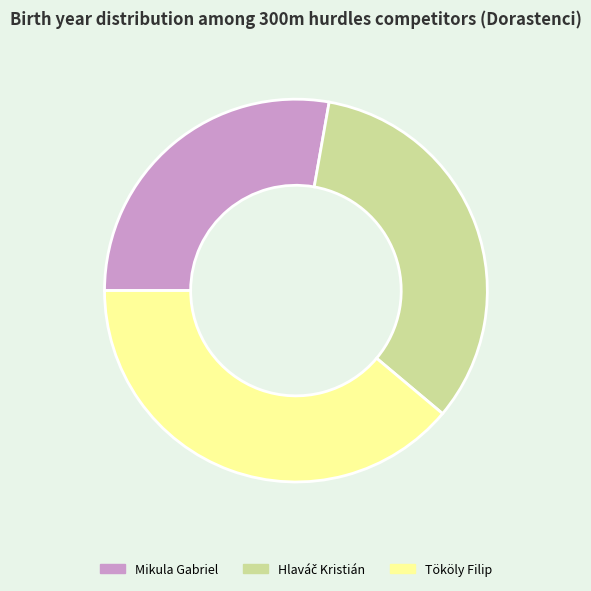

Which category has the biggest portion of the pie?

Tököly Filip